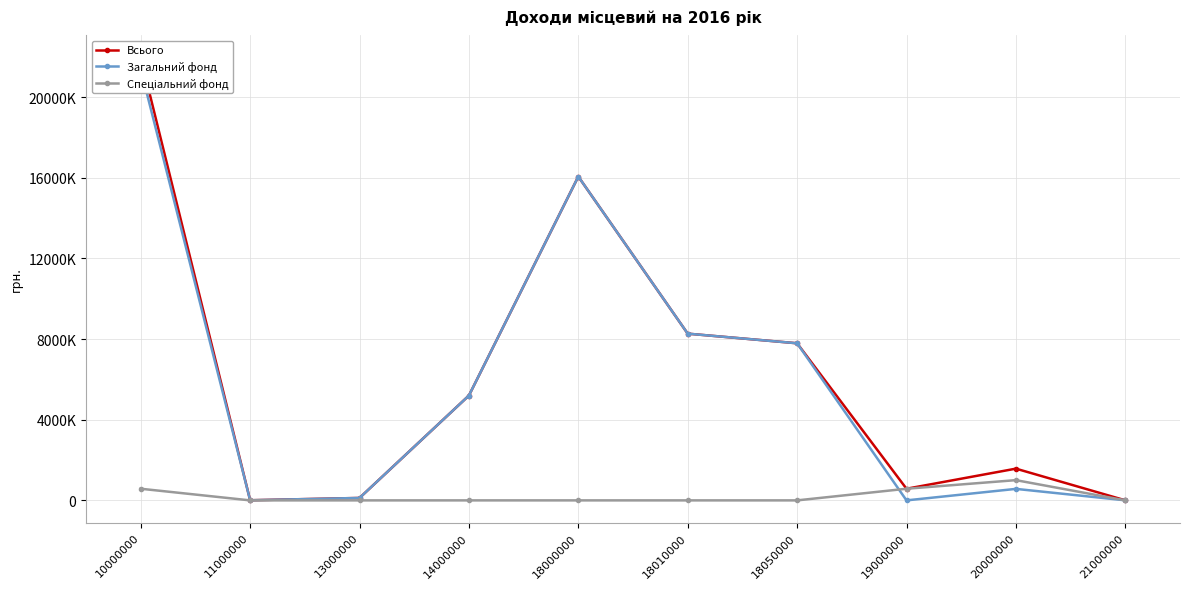

What is the spread (max minus min) of values at 18050000?

7792000